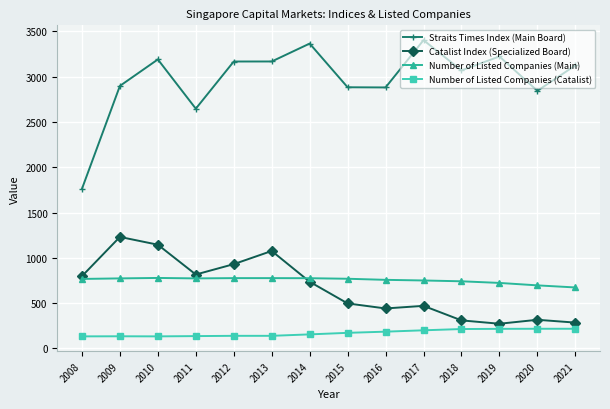

How many intersections are there between Number of Listed Companies (Main) and Catalist Index (Specialized Board)?

1